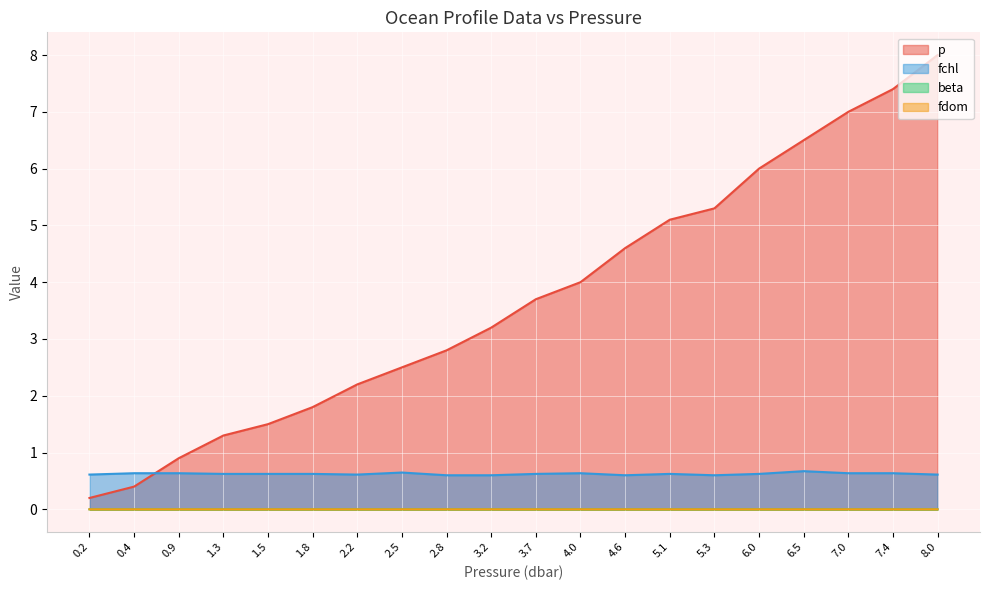

How many times do fchl and p cross each other?

1